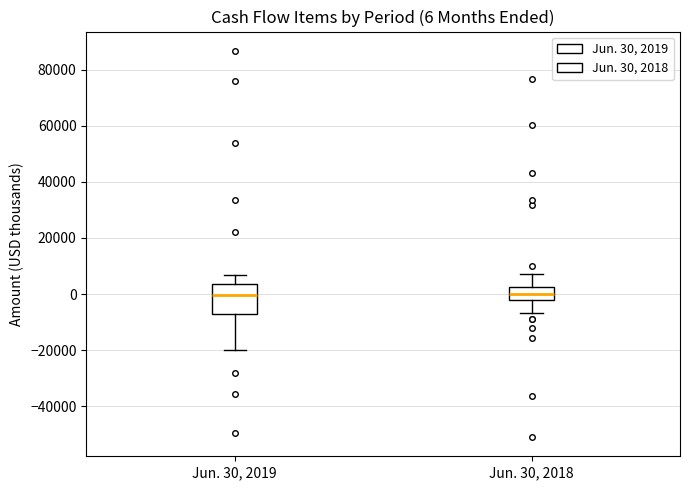

Which box is the tallest, from its lower edge to its upper edge?

Jun. 30, 2019